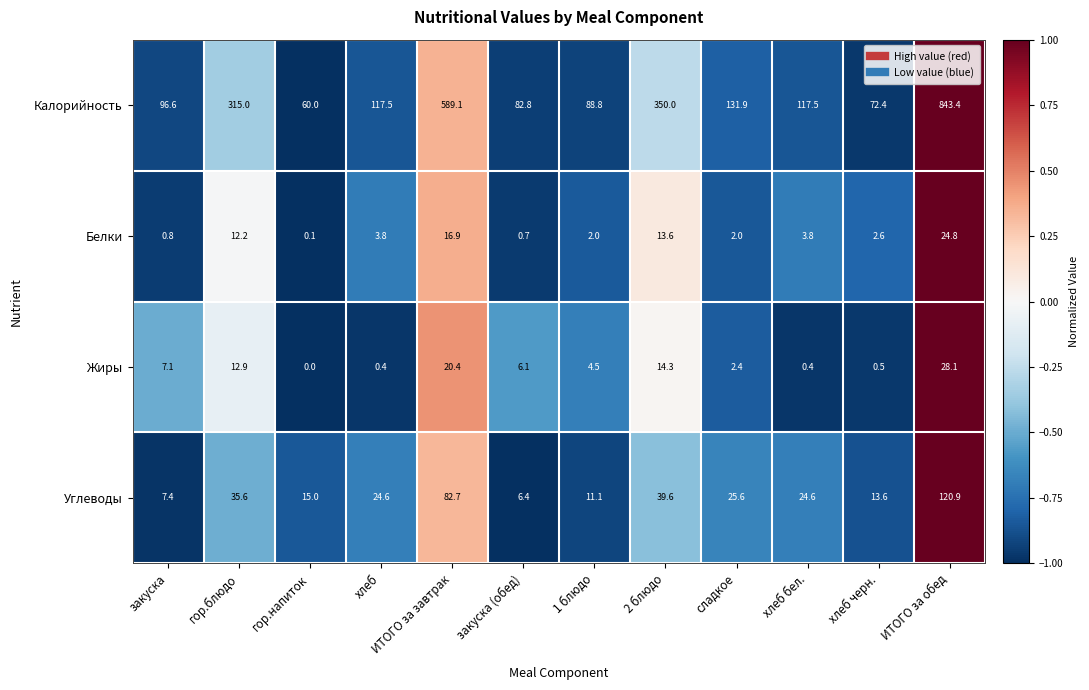

What is the total value across all series at ИТОГО за завтрак?

709.1